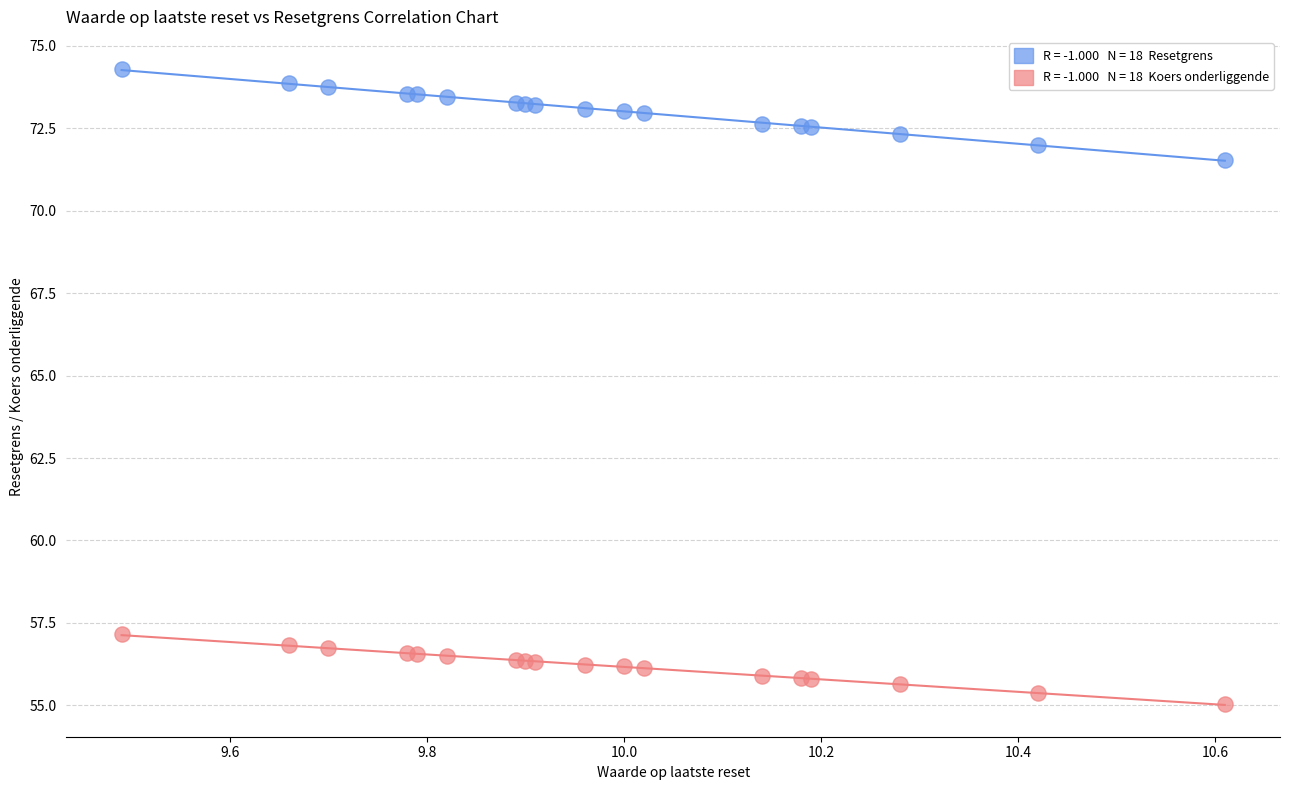

Across all series, what Y value is closest to 64?

57.2